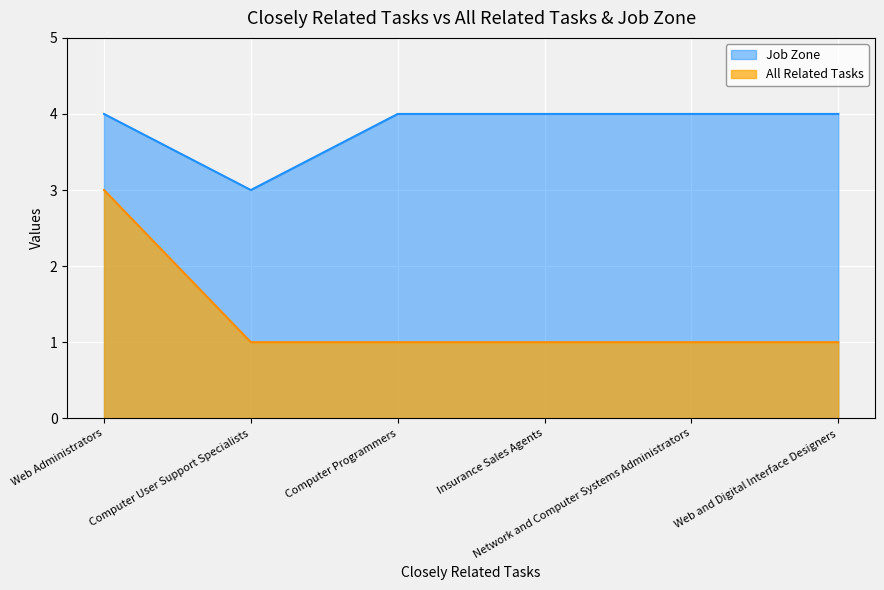

Reading left to right, extract all data points from this chart.

All Related Tasks: Web Administrators=3	Computer User Support Specialists=1	Computer Programmers=1	Insurance Sales Agents=1	Network and Computer Systems Administrators=1	Web and Digital Interface Designers=1
Job Zone: Web Administrators=4	Computer User Support Specialists=3	Computer Programmers=4	Insurance Sales Agents=4	Network and Computer Systems Administrators=4	Web and Digital Interface Designers=4